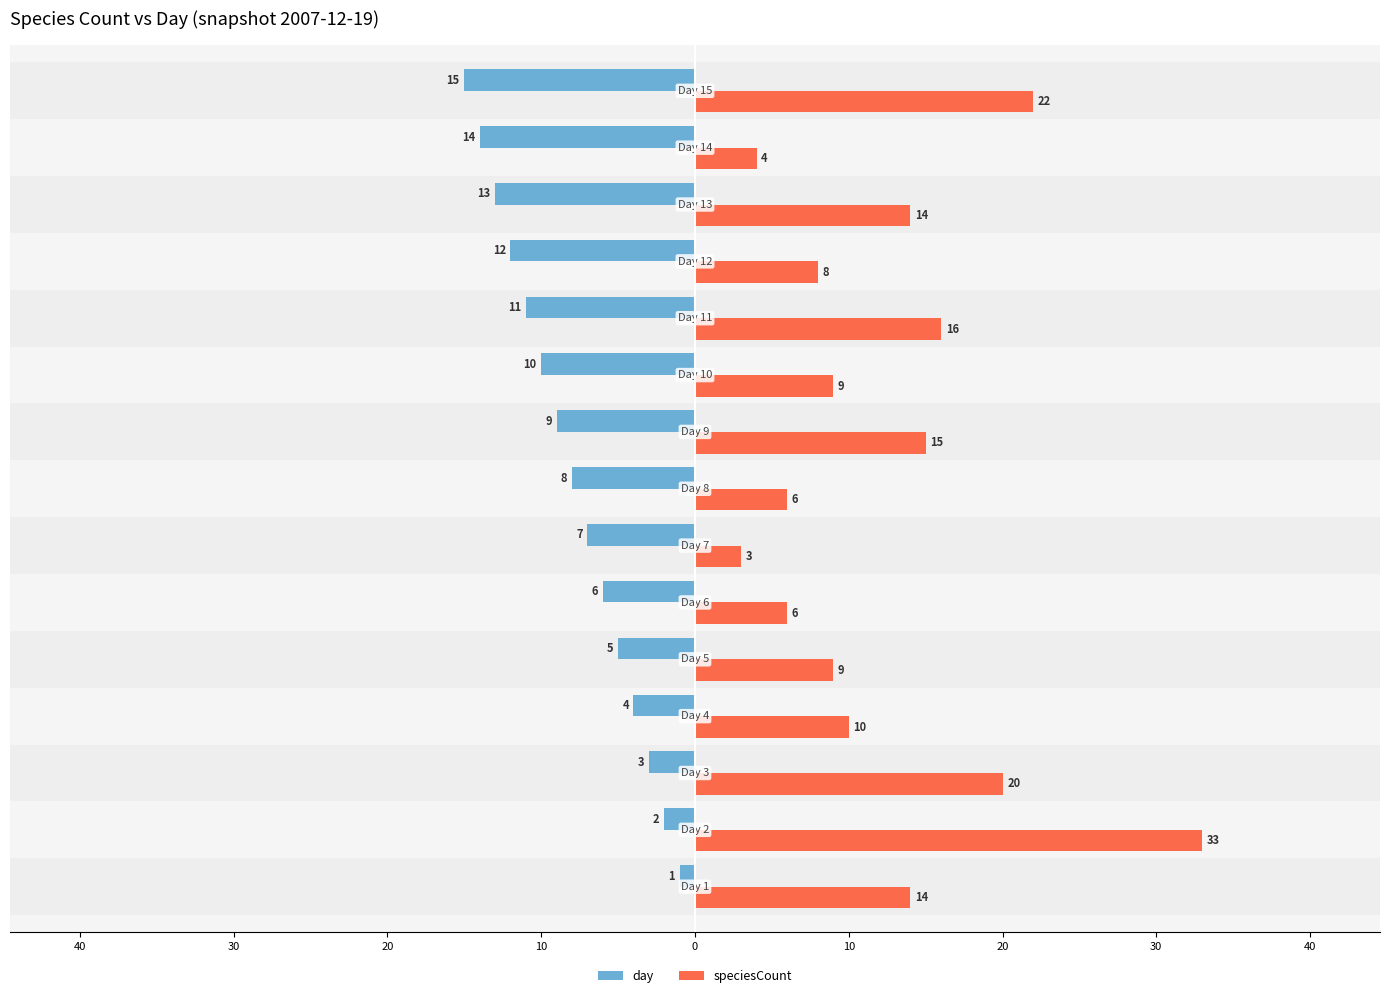

What is the average value of the speciesCount series?

13